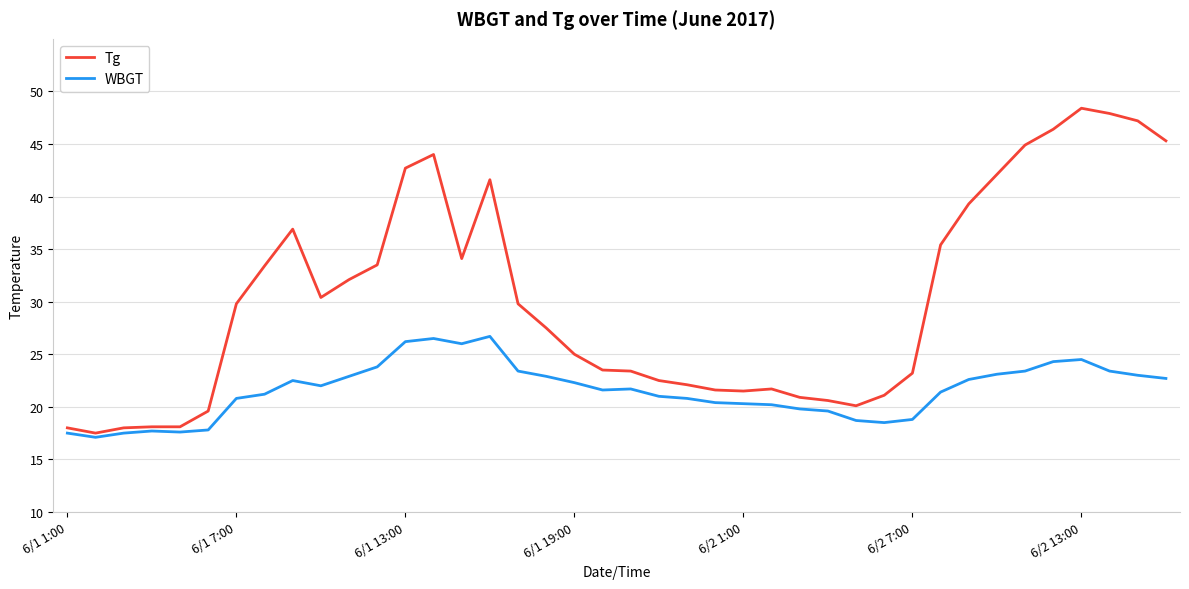

Which series has the largest range (max minus min)?

Tg